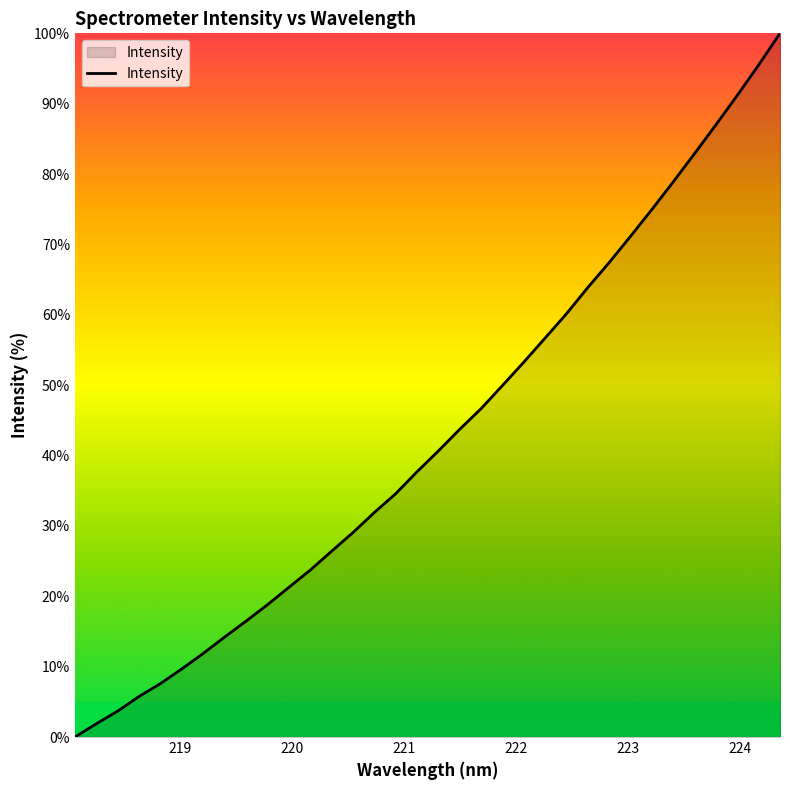

How many lines are shown in the chart?

1